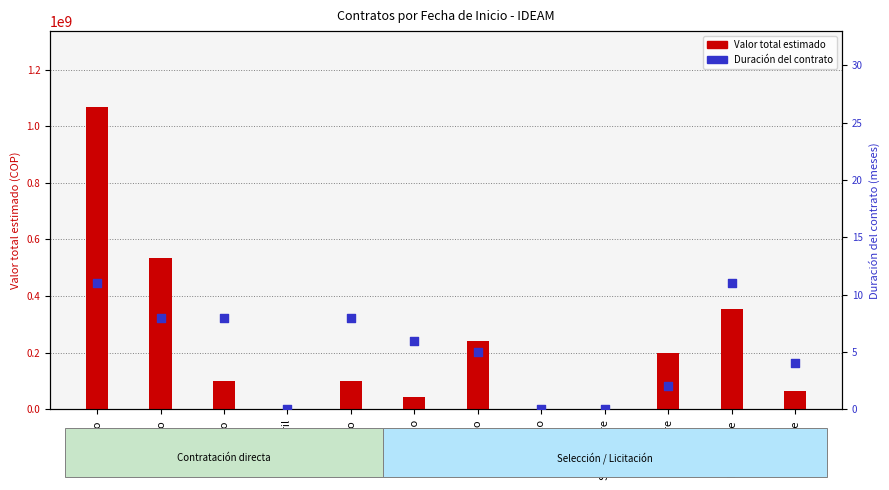

What is the total value across all series at Enero?

1068779011